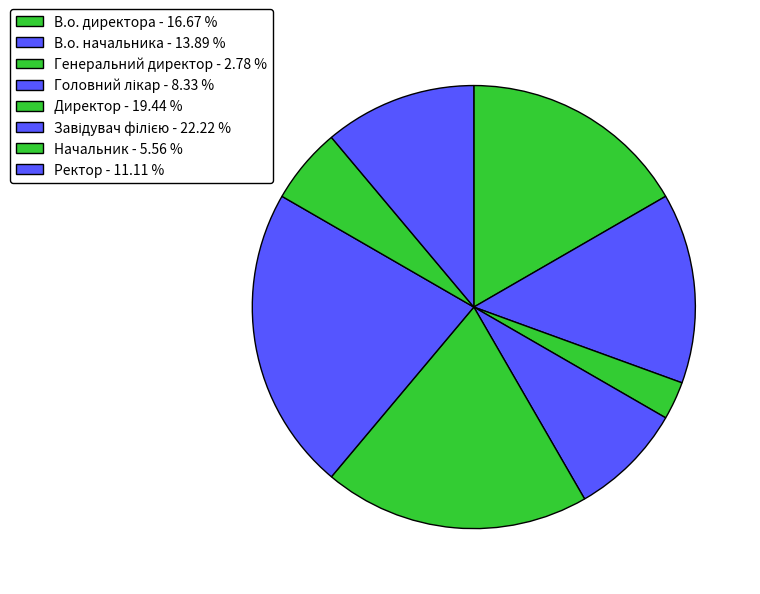

What is the change in value from Головний лікар to Директор?

+4